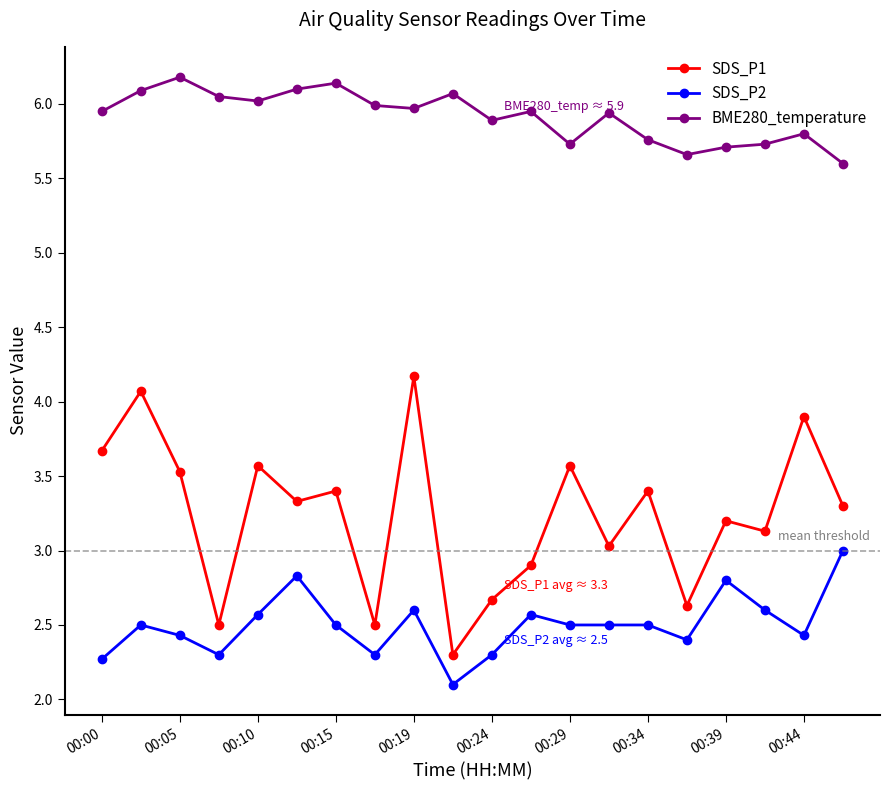

What is the lowest value of the SDS_P2 series?

2.1